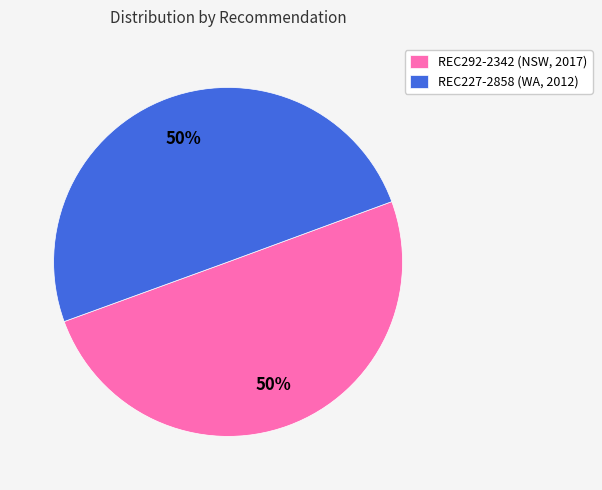

True or false: REC292-2342 (NSW, 2017) accounts for 50% of the total.

True